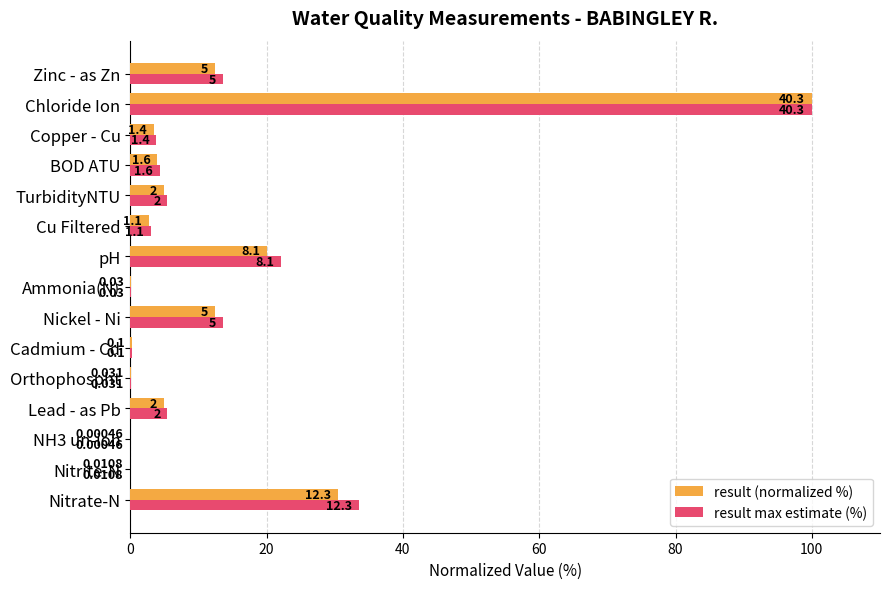

What are all the series names shown in the legend?

result (normalized %), result max estimate (%)